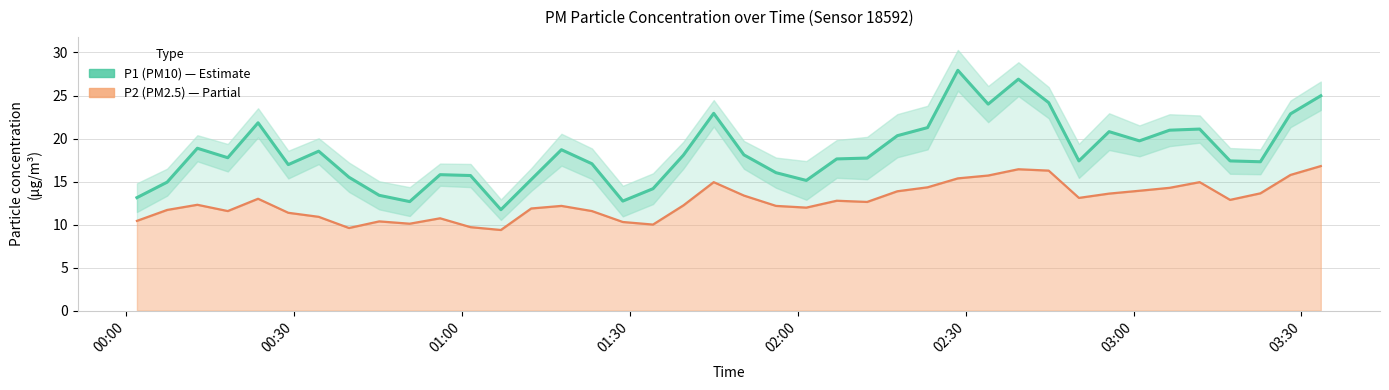

How many data points are above 17?

26